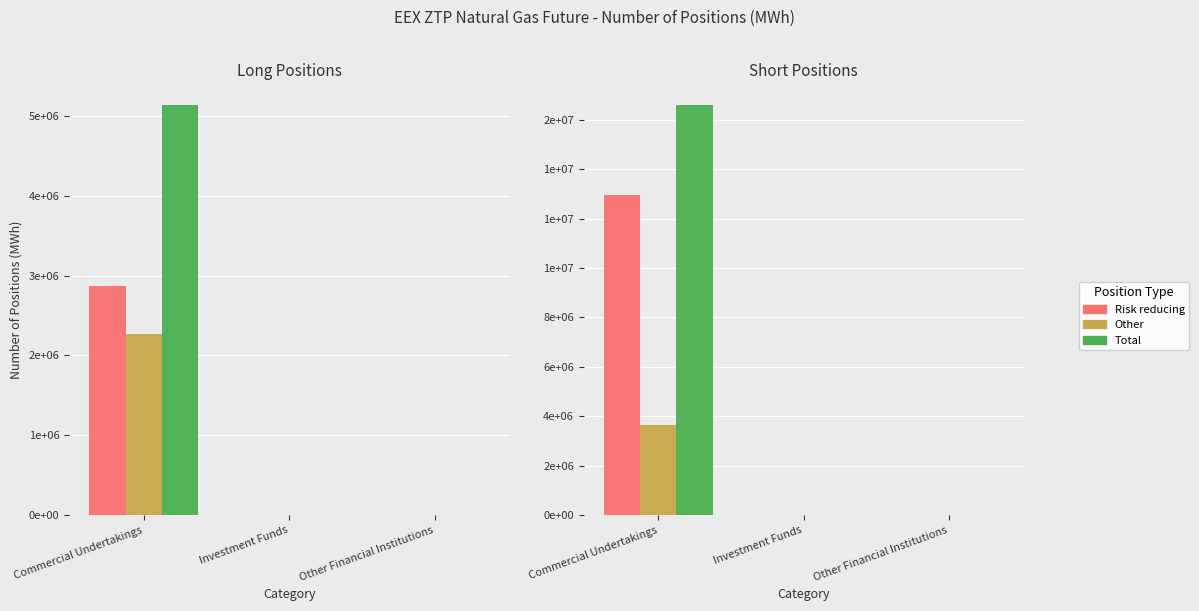

What is the greatest value displayed?

16609566